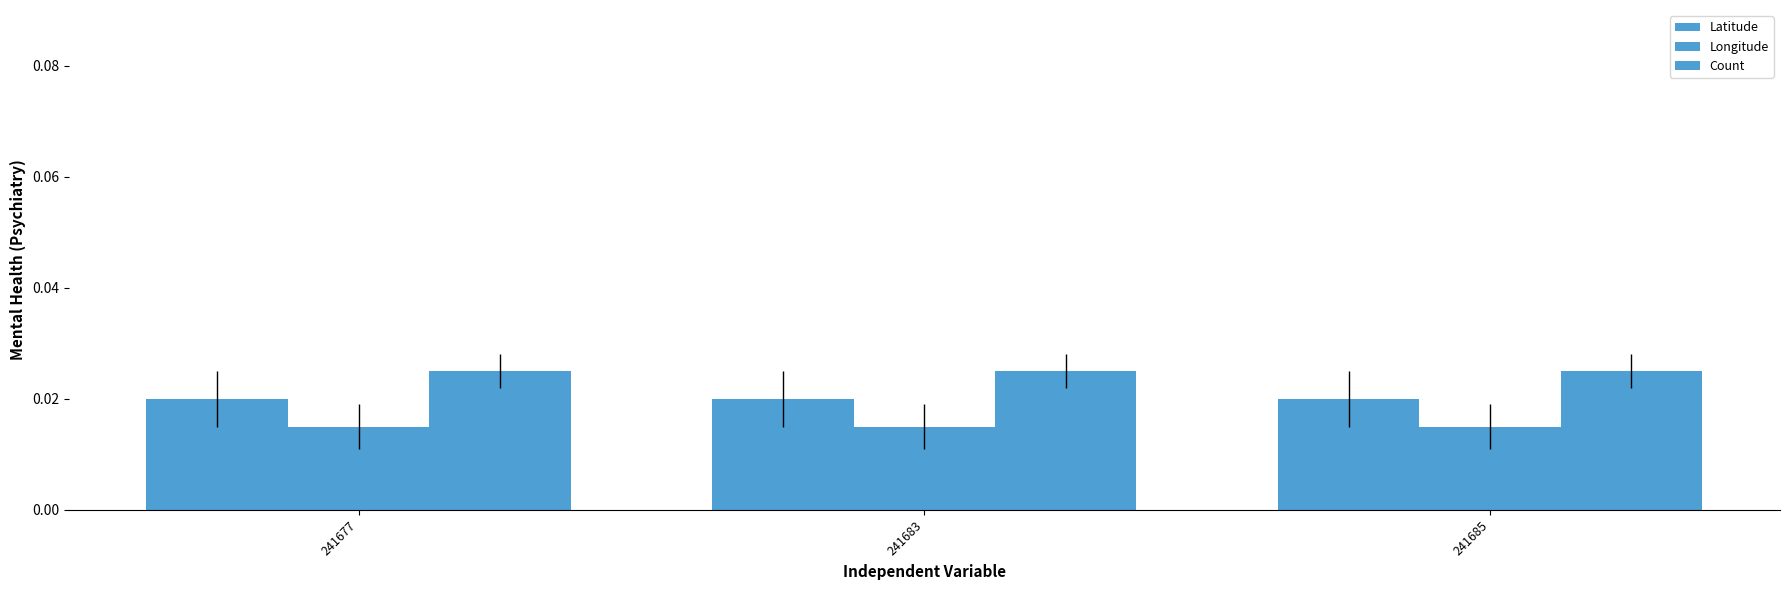

Reading right to left, extract all data points from this chart.

Latitude: 241685=0.0	241683=0.0	241677=0.0
Longitude: 241685=0.0	241683=0.0	241677=0.0
Count: 241685=0.0	241683=0.0	241677=0.0